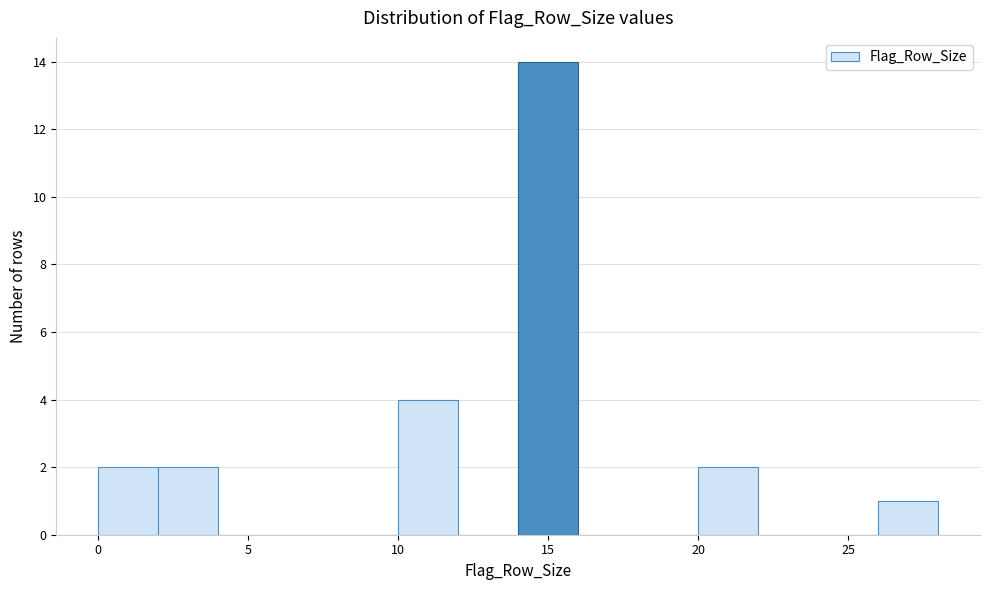

Over which range of the x-axis is the bar tallest?

14 to 16